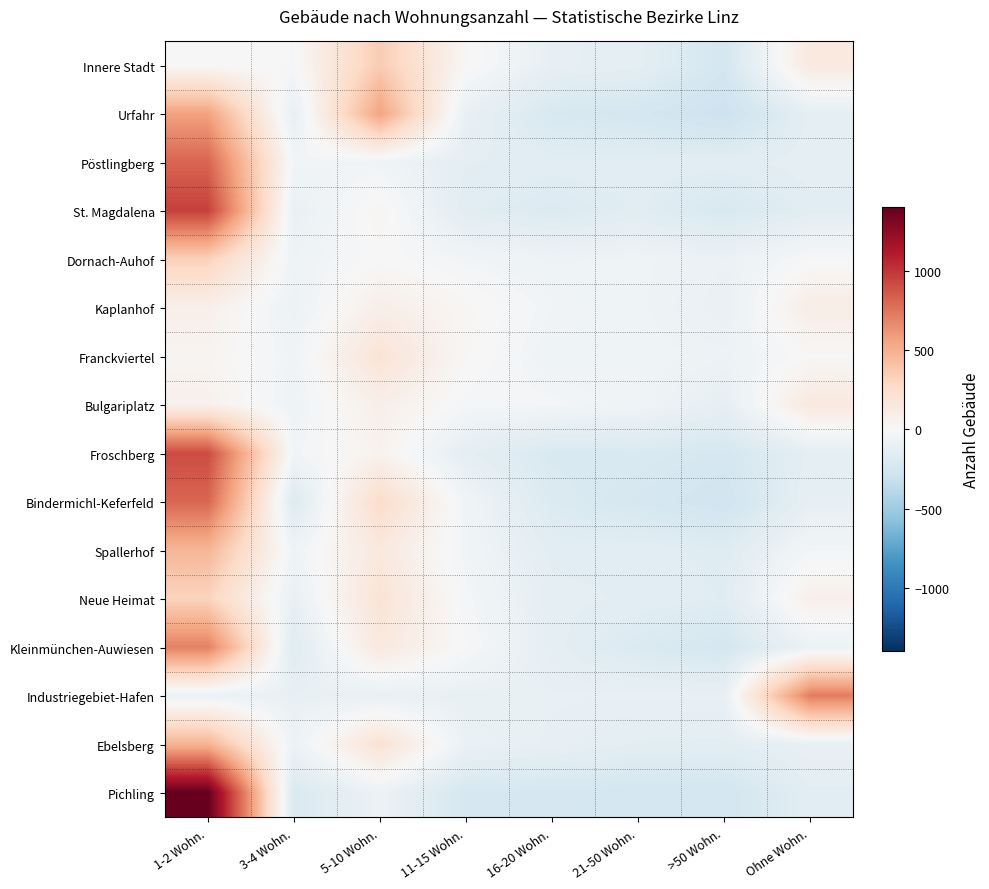

Reading left to right, list all the values displayed in this chart.

Innere Stadt: 1-2 Wohn.=-0.4	3-4 Wohn.=-11.4	5-10 Wohn.=355.6	11-15 Wohn.=13.6	16-20 Wohn.=-114.4	21-50 Wohn.=-134.4	>50 Wohn.=-246.4	Ohne Wohn.=137.6
Urfahr: 1-2 Wohn.=564.4	3-4 Wohn.=-115.6	5-10 Wohn.=555.4	11-15 Wohn.=-104.6	16-20 Wohn.=-221.6	21-50 Wohn.=-244.6	>50 Wohn.=-300.6	Ohne Wohn.=-132.6
Pöstlingberg: 1-2 Wohn.=815.0	3-4 Wohn.=-37.0	5-10 Wohn.=-52.0	11-15 Wohn.=-140.0	16-20 Wohn.=-152.0	21-50 Wohn.=-152.0	>50 Wohn.=-154.0	Ohne Wohn.=-128.0
St. Magdalena: 1-2 Wohn.=959.1	3-4 Wohn.=-101.9	5-10 Wohn.=27.1	11-15 Wohn.=-158.9	16-20 Wohn.=-192.9	21-50 Wohn.=-160.9	>50 Wohn.=-218.9	Ohne Wohn.=-152.9
Dornach-Auhof: 1-2 Wohn.=325.9	3-4 Wohn.=-65.1	5-10 Wohn.=2.9	11-15 Wohn.=-39.1	16-20 Wohn.=-69.1	21-50 Wohn.=-61.1	>50 Wohn.=-86.1	Ohne Wohn.=-8.1
Kaplanhof: 1-2 Wohn.=75.9	3-4 Wohn.=-76.1	5-10 Wohn.=86.9	11-15 Wohn.=17.9	16-20 Wohn.=-44.1	21-50 Wohn.=-62.1	>50 Wohn.=-97.1	Ohne Wohn.=98.9
Franckviertel: 1-2 Wohn.=33.5	3-4 Wohn.=-49.5	5-10 Wohn.=184.5	11-15 Wohn.=14.5	16-20 Wohn.=-60.5	21-50 Wohn.=-55.5	>50 Wohn.=-73.5	Ohne Wohn.=6.5
Bulgariplatz: 1-2 Wohn.=63.4	3-4 Wohn.=-61.6	5-10 Wohn.=82.4	11-15 Wohn.=-20.6	16-20 Wohn.=-27.6	21-50 Wohn.=-53.6	>50 Wohn.=-121.6	Ohne Wohn.=139.4
Froschberg: 1-2 Wohn.=914.2	3-4 Wohn.=-40.8	5-10 Wohn.=52.2	11-15 Wohn.=-135.8	16-20 Wohn.=-212.8	21-50 Wohn.=-206.8	>50 Wohn.=-236.8	Ohne Wohn.=-133.8
Bindermichl-Keferfeld: 1-2 Wohn.=811.4	3-4 Wohn.=-190.6	5-10 Wohn.=250.4	11-15 Wohn.=-46.6	16-20 Wohn.=-196.6	21-50 Wohn.=-234.6	>50 Wohn.=-274.6	Ohne Wohn.=-118.6
Spallerhof: 1-2 Wohn.=470.6	3-4 Wohn.=-55.4	5-10 Wohn.=138.6	11-15 Wohn.=-44.4	16-20 Wohn.=-150.4	21-50 Wohn.=-149.4	>50 Wohn.=-175.4	Ohne Wohn.=-34.4
Neue Heimat: 1-2 Wohn.=311.9	3-4 Wohn.=-105.1	5-10 Wohn.=188.9	11-15 Wohn.=-25.1	16-20 Wohn.=-133.1	21-50 Wohn.=-147.1	>50 Wohn.=-165.1	Ohne Wohn.=74.9
Kleinmünchen-Auwiesen: 1-2 Wohn.=705.0	3-4 Wohn.=-175.0	5-10 Wohn.=140.0	11-15 Wohn.=-9.0	16-20 Wohn.=-132.0	21-50 Wohn.=-201.0	>50 Wohn.=-243.0	Ohne Wohn.=-85.0
Industriegebiet-Hafen: 1-2 Wohn.=-84.6	3-4 Wohn.=-104.6	5-10 Wohn.=-105.6	11-15 Wohn.=-106.6	16-20 Wohn.=-106.6	21-50 Wohn.=-106.6	>50 Wohn.=-106.6	Ohne Wohn.=721.4
Ebelsberg: 1-2 Wohn.=480.2	3-4 Wohn.=-78.8	5-10 Wohn.=200.2	11-15 Wohn.=-89.8	16-20 Wohn.=-112.8	21-50 Wohn.=-144.8	>50 Wohn.=-147.8	Ohne Wohn.=-106.8
Pichling: 1-2 Wohn.=1400.4	3-4 Wohn.=-207.6	5-10 Wohn.=-77.6	11-15 Wohn.=-232.6	16-20 Wohn.=-236.6	21-50 Wohn.=-246.6	>50 Wohn.=-251.6	Ohne Wohn.=-147.6